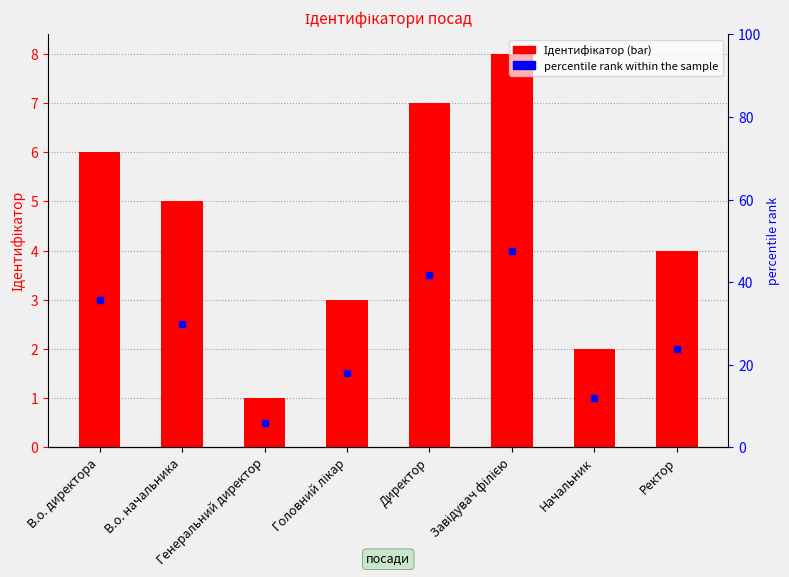

Reading right to left, what are all the values shown in this chart?

4	2	8	7	3	1	5	6